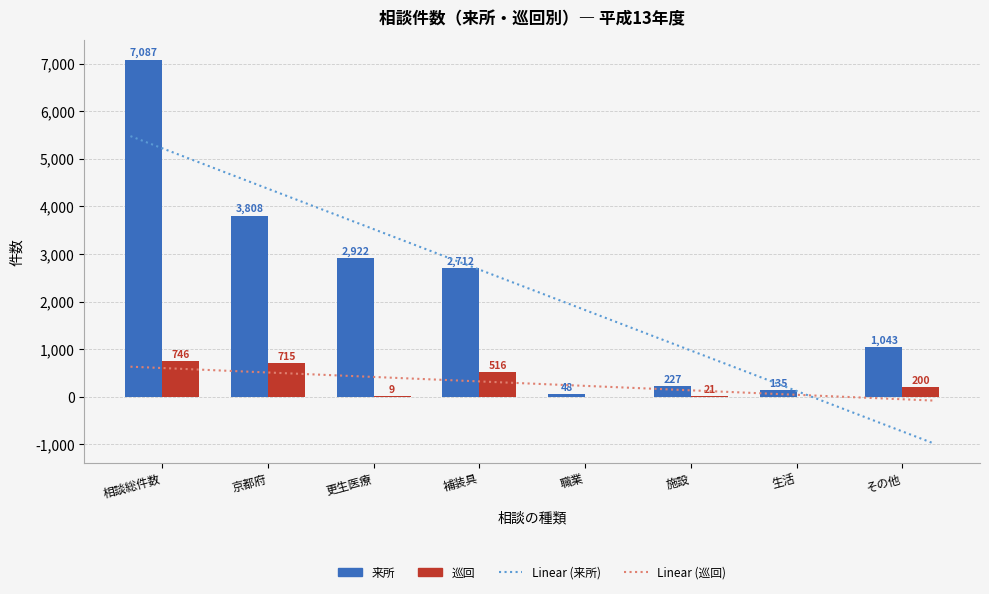

What is the lowest value of the 来所 series?

48